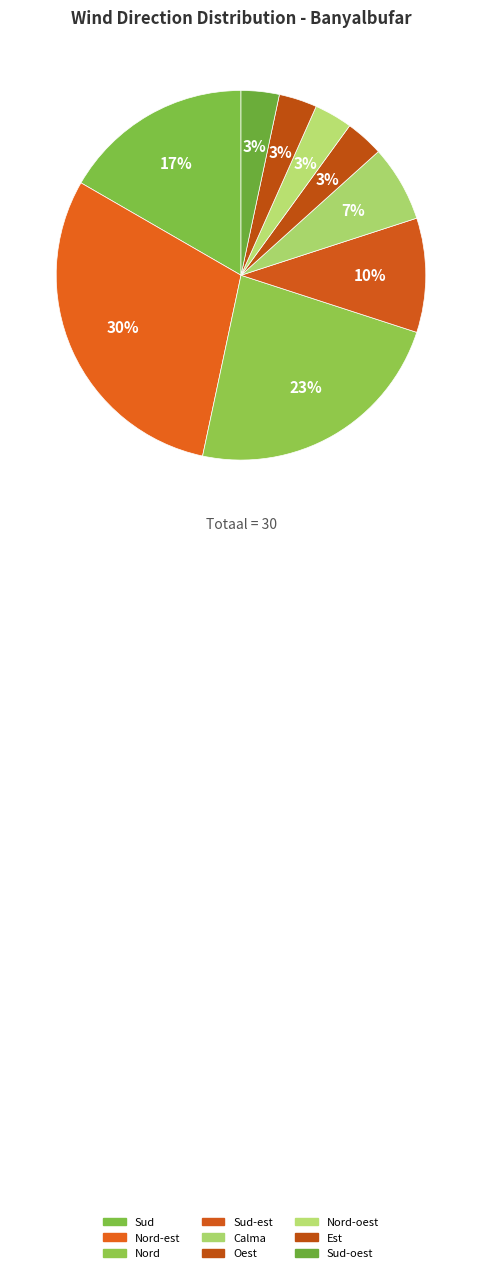

Is there a majority slice in this chart?

No